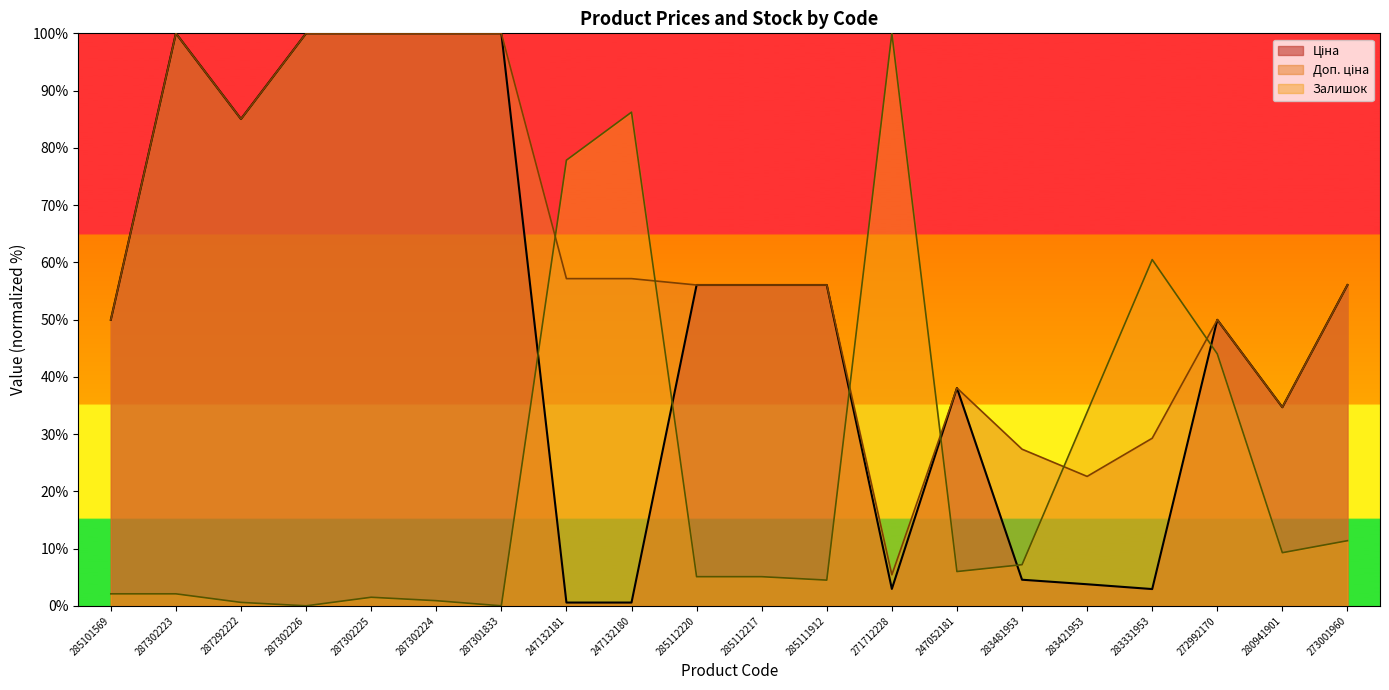

At which label does Залишок first exceed 5?

247132181